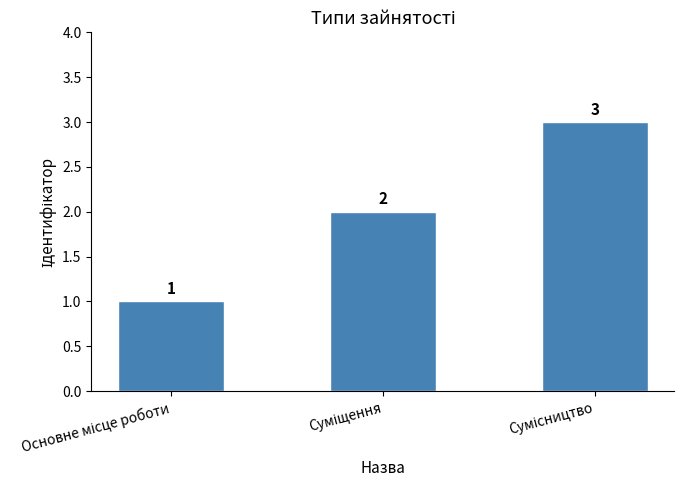

What is the sum of all values?

6